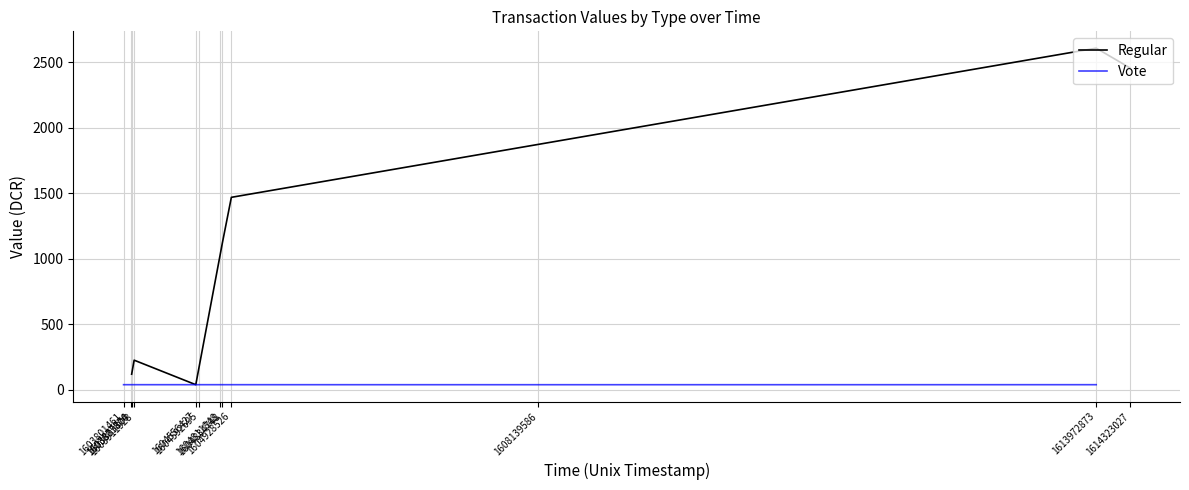

Rank the series by their maximum value, from lowest to highest.

Vote, Regular